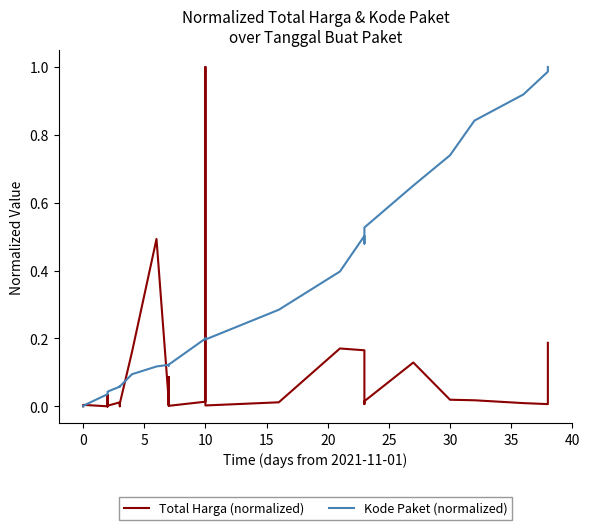

Reading left to right, list all the values displayed in this chart.

Total Harga (normalized): 0.0	0.0	0.0	0.0	0.0	0.0	0.0	0.0	0.0	0.0	0.0	0.0	0.0	0.0	0.2	0.5	0.0	0.0	0.0	0.1	0.0	0.0	1.0	0.0	0.0	0.2	0.2	0.0	0.0	0.1	0.0	0.0	0.0	0.0	0.2
Kode Paket (normalized): 0.0	0.0	0.0	0.0	0.0	0.0	0.0	0.0	0.0	0.0	0.1	0.1	0.1	0.1	0.1	0.1	0.1	0.1	0.1	0.1	0.1	0.2	0.2	0.2	0.3	0.4	0.5	0.5	0.5	0.7	0.7	0.8	0.9	1.0	1.0